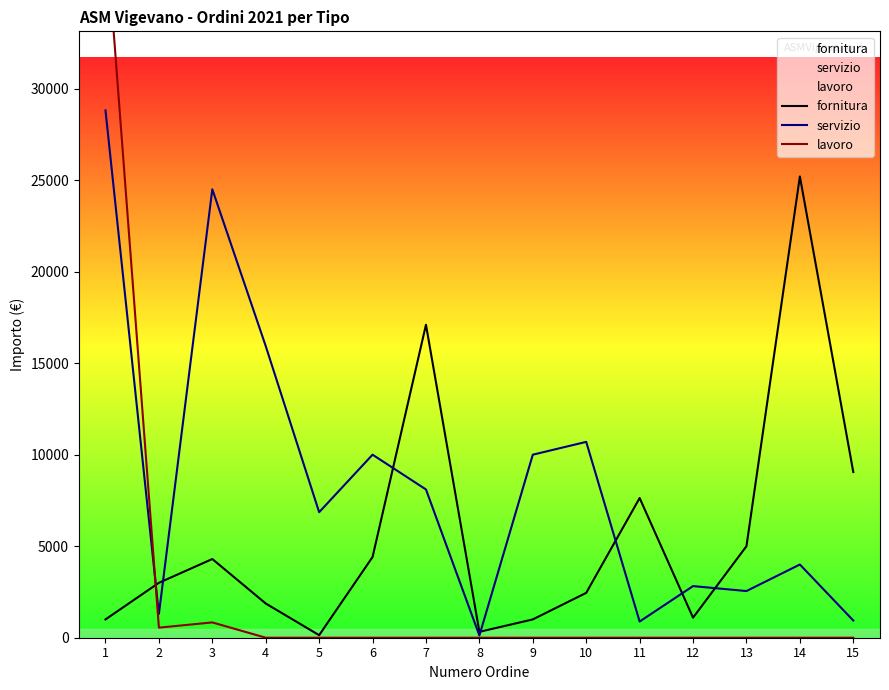

What value does the fornitura series have at 1?

1000.0